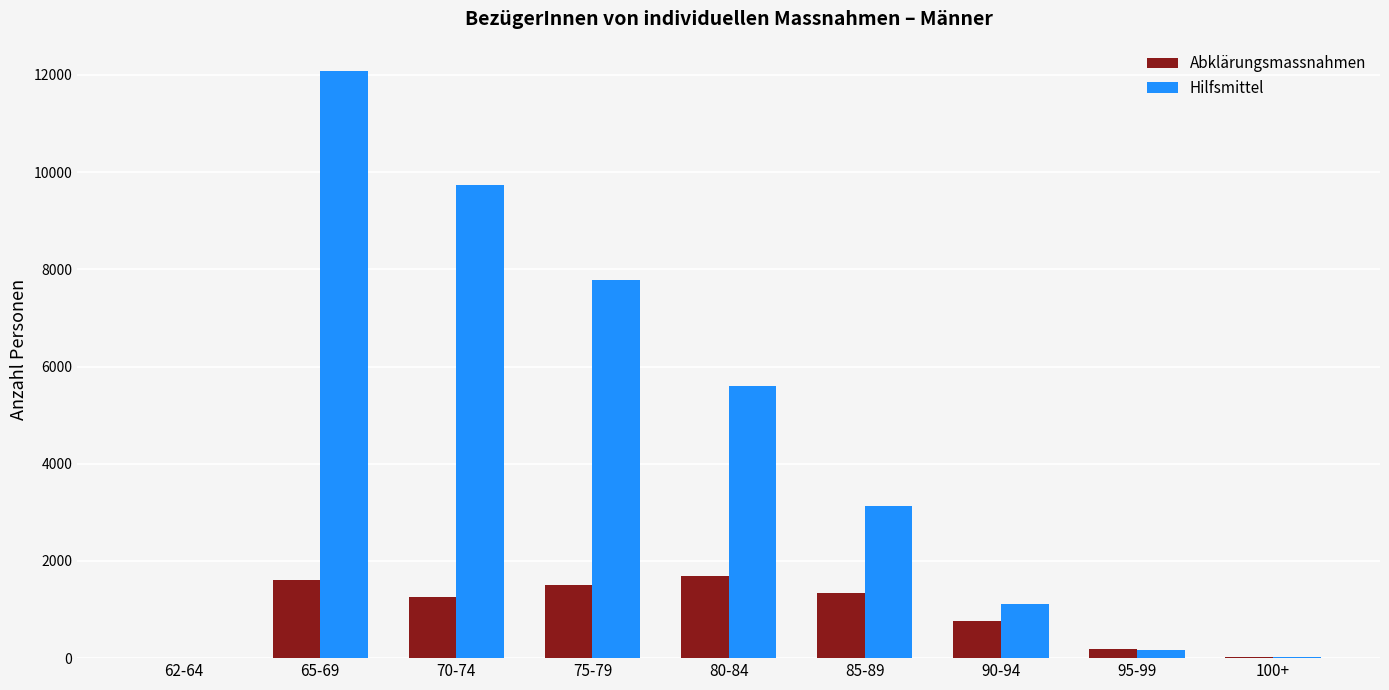

At which label is Hilfsmittel closest to 6044?

80-84